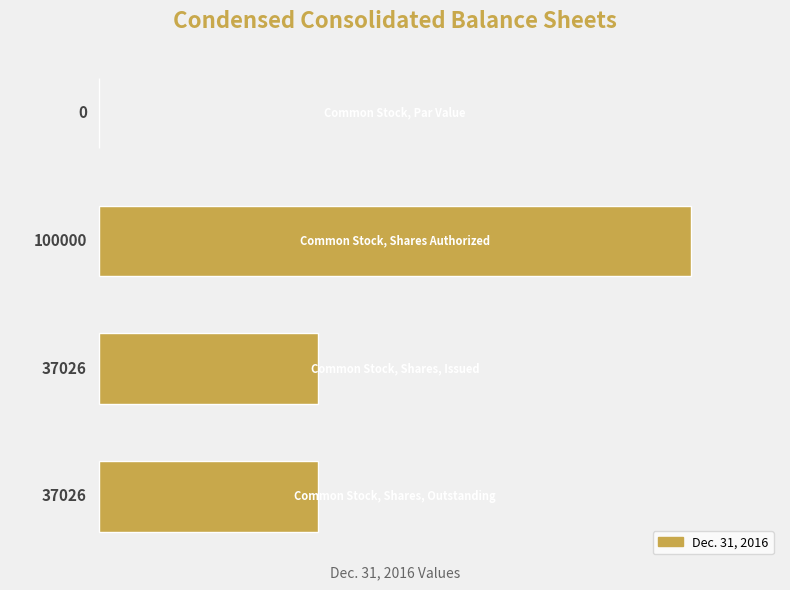

What is the greatest value displayed?

100000